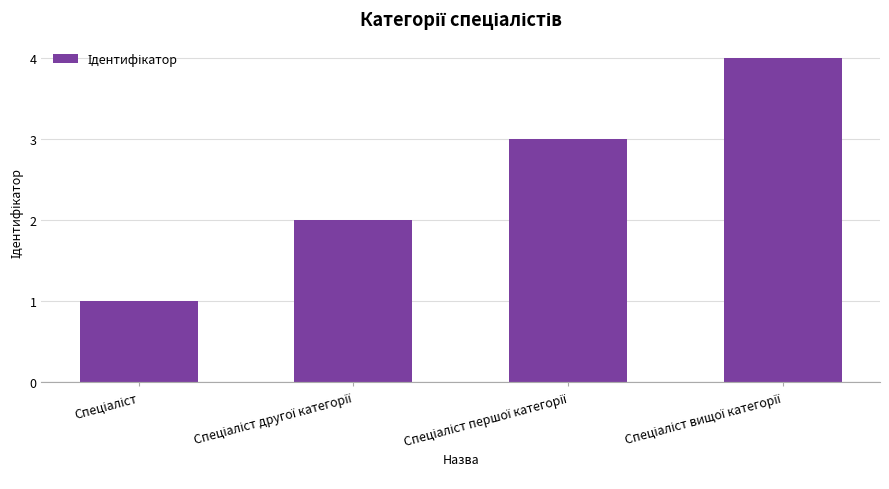

What is the difference between the maximum and minimum values?

3